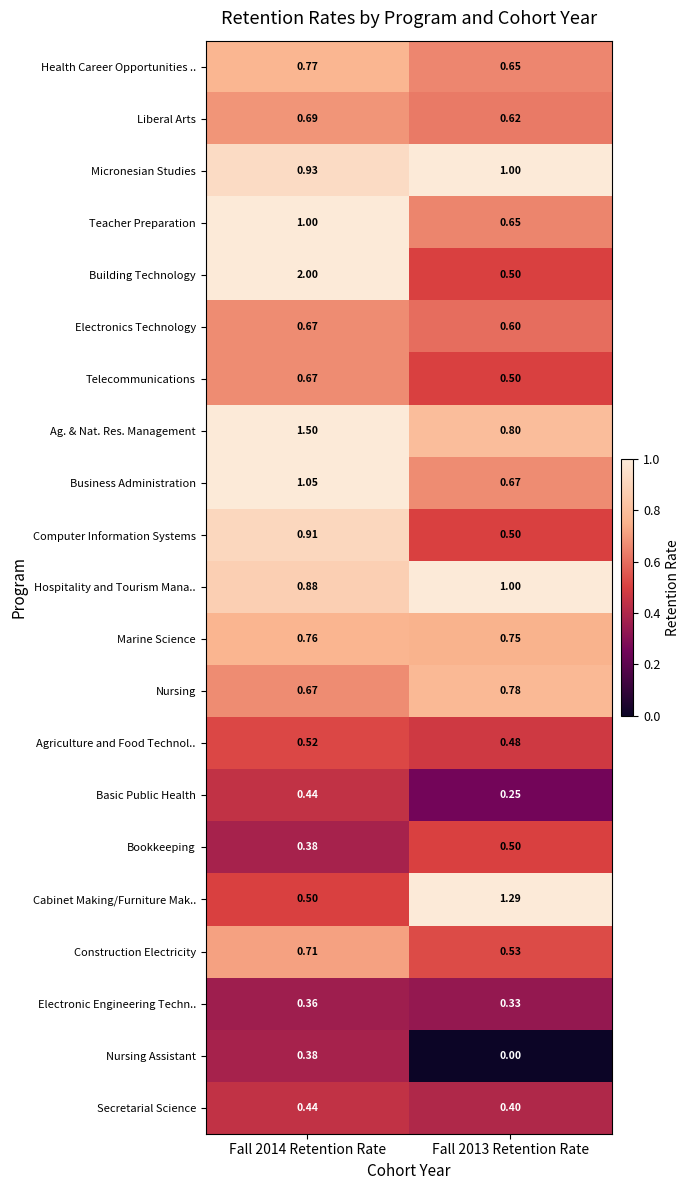

Between Fall 2014 Retention Rate and Fall 2013 Retention Rate, which series saw the biggest shift?

Building Technology